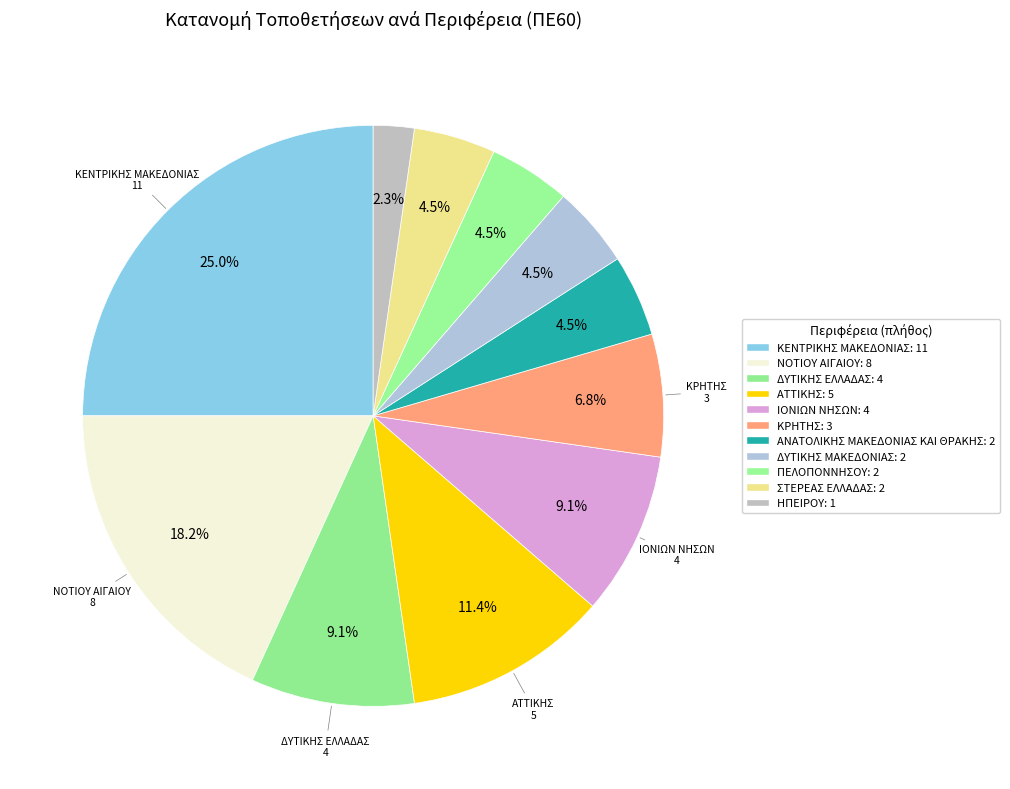

What is the total percentage of ΑΝΑΤΟΛΙΚΗΣ ΜΑΚΕΔΟΝΙΑΣ ΚΑΙ ΘΡΑΚΗΣ and ΝΟΤΙΟΥ ΑΙΓΑΙΟΥ?

22.7%